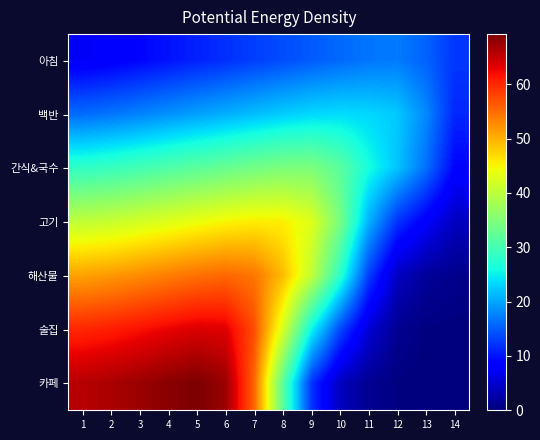

At which category does the chart reach its minimum across all series?

14